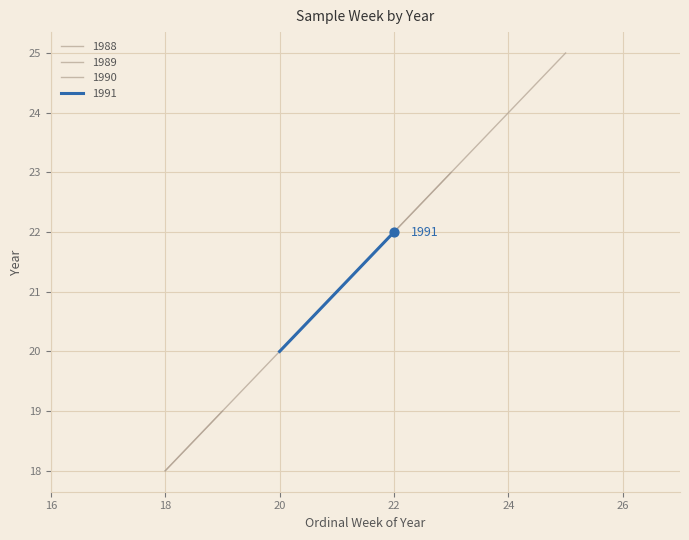

At how many categories does at least one series exceed 21?

2